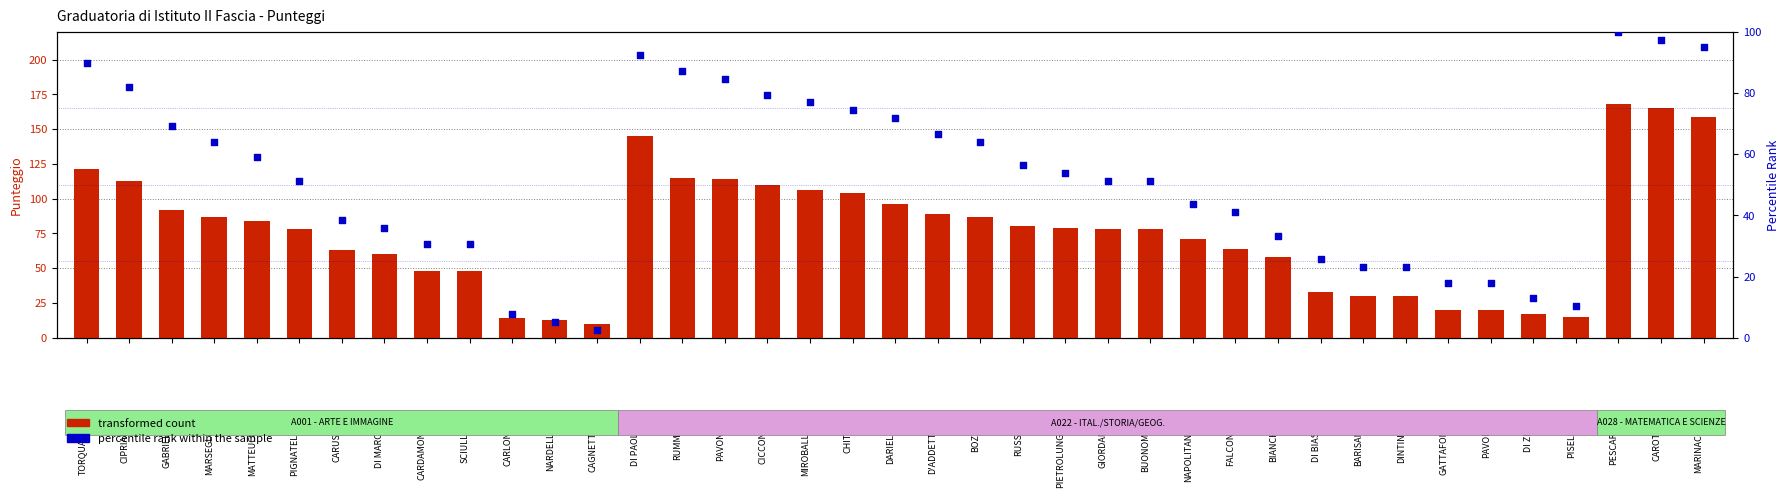

At which category is the sum across all series the highest?

PESCARA